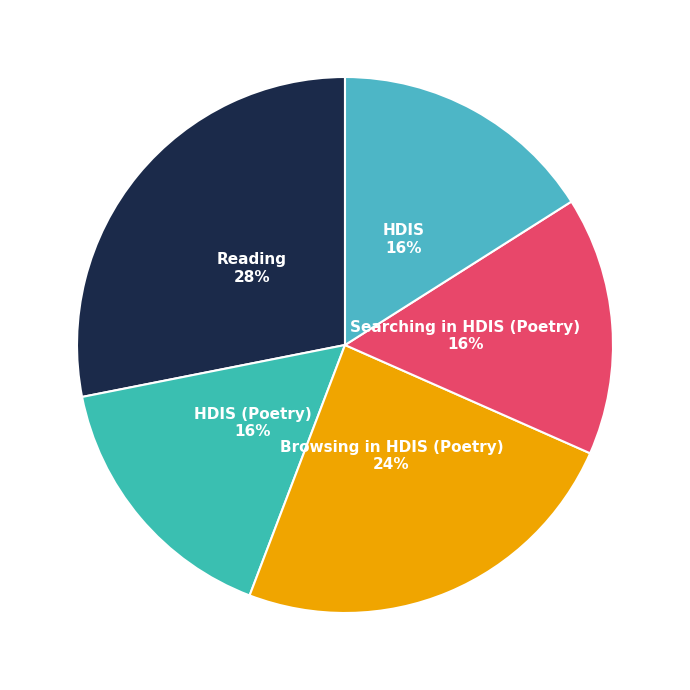

To the nearest percent, what portion does HDIS represent?

16%